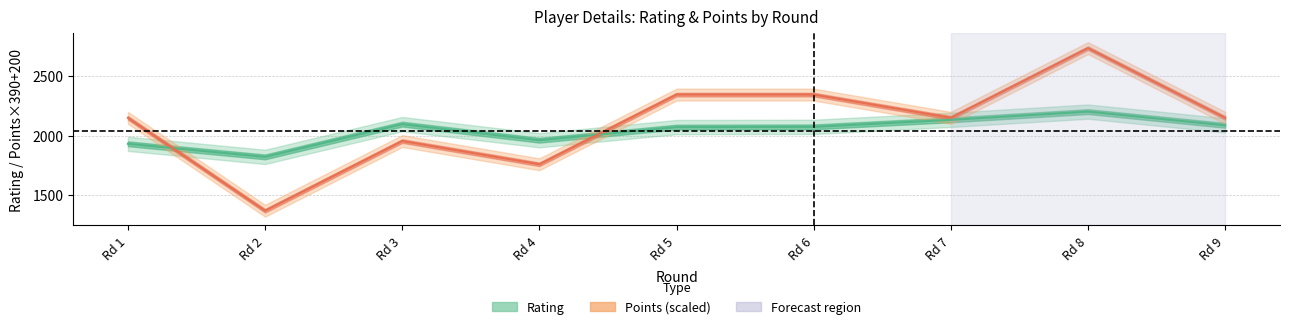

What value does the Points series have at Rd 3, to the nearest 50?

1950